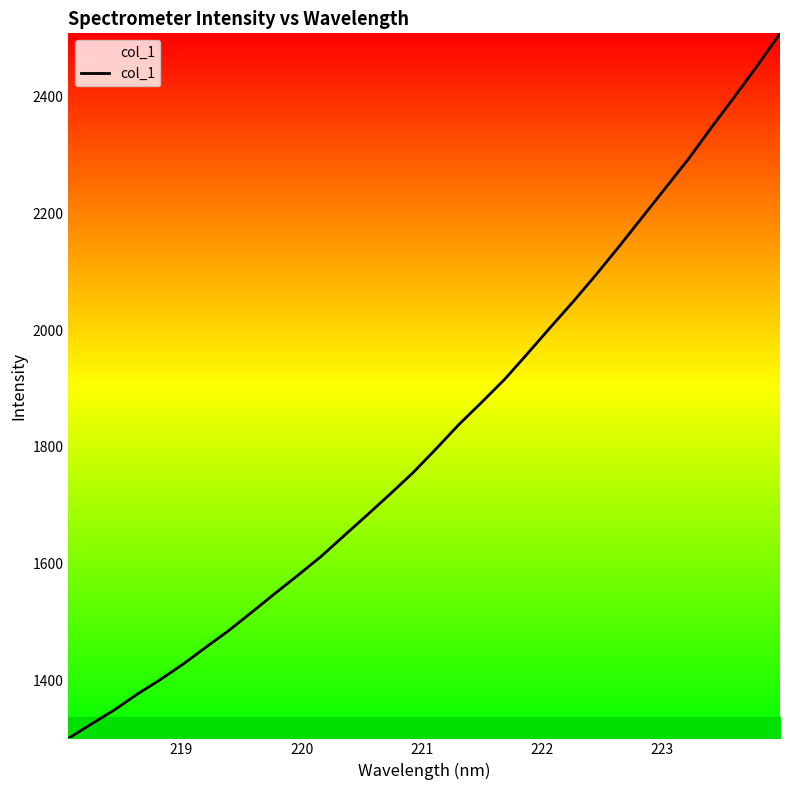

What is the difference between the maximum and minimum values?

1207.0